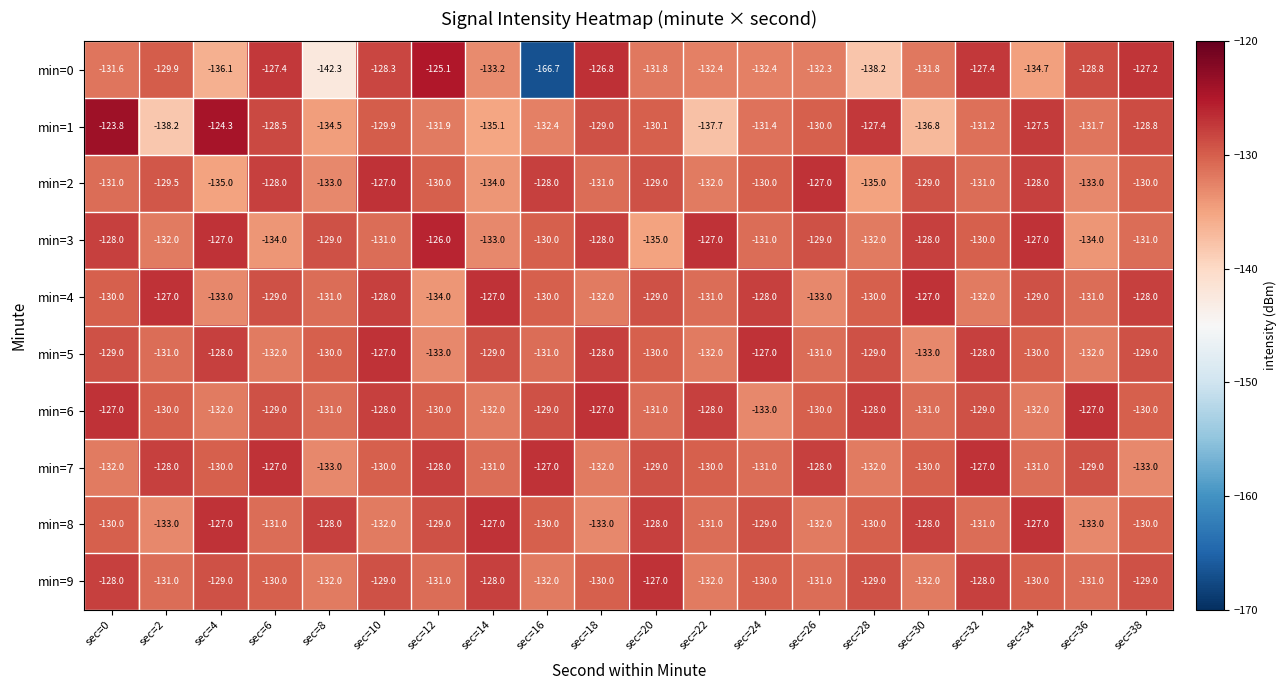

What is the difference between the maximum and minimum values in the min=4 series?

7.0